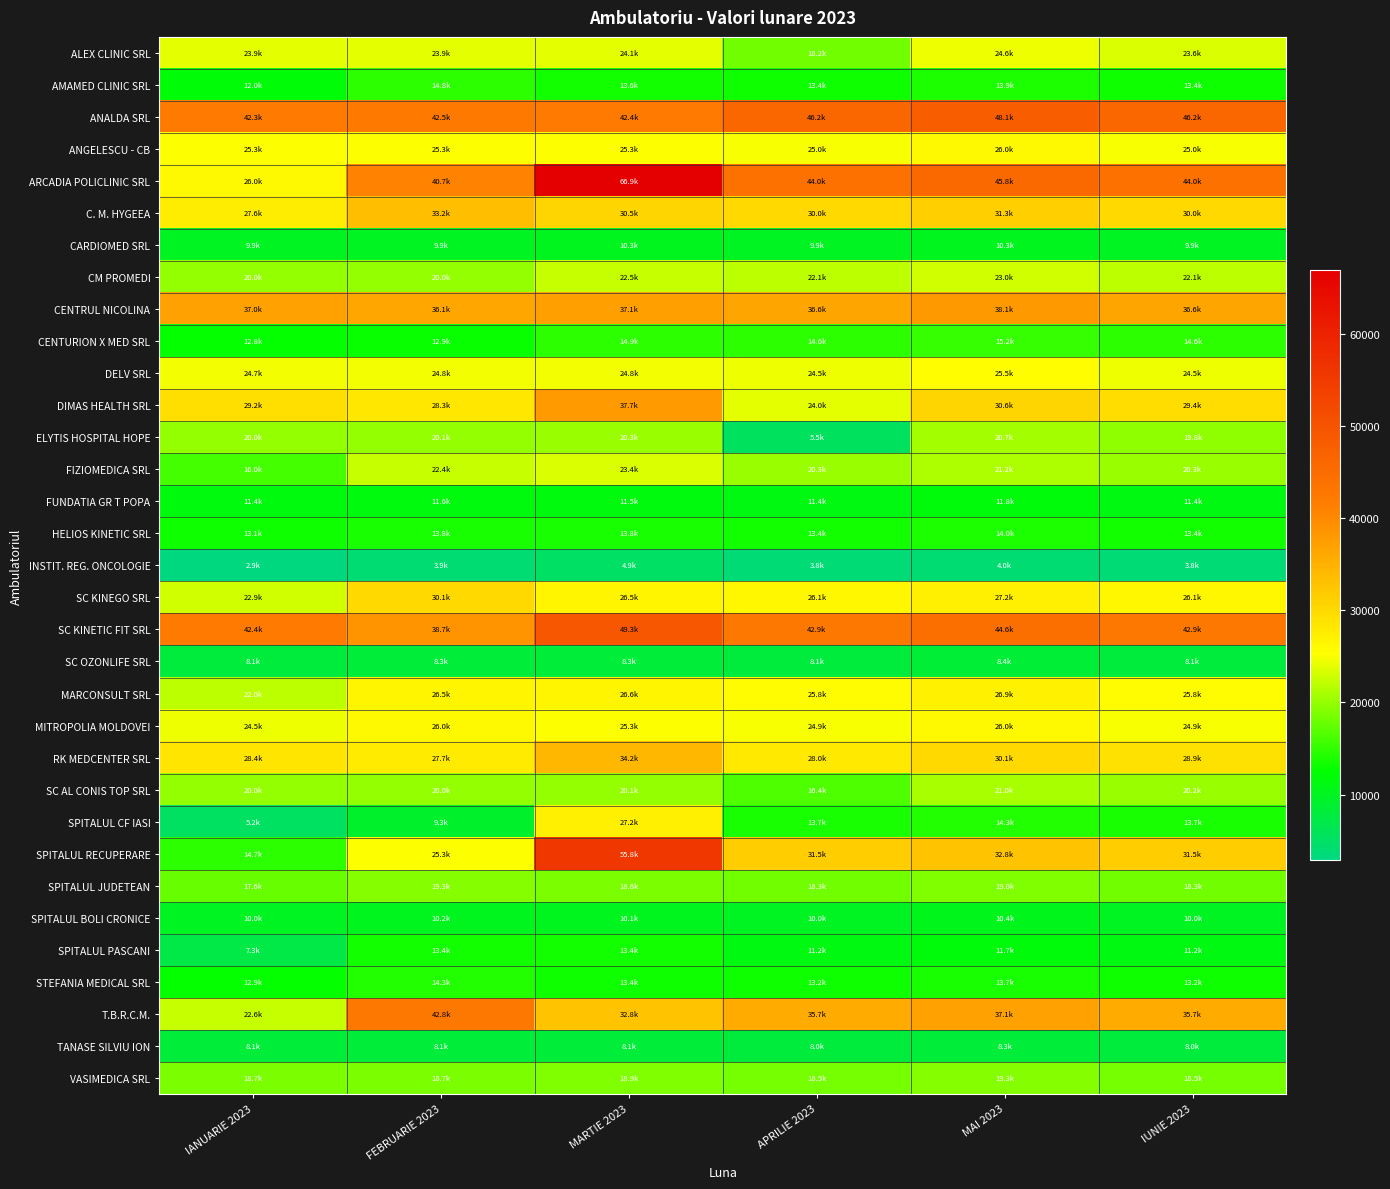

What is the difference between the highest and lowest values at APRILIE 2023?

42323.0